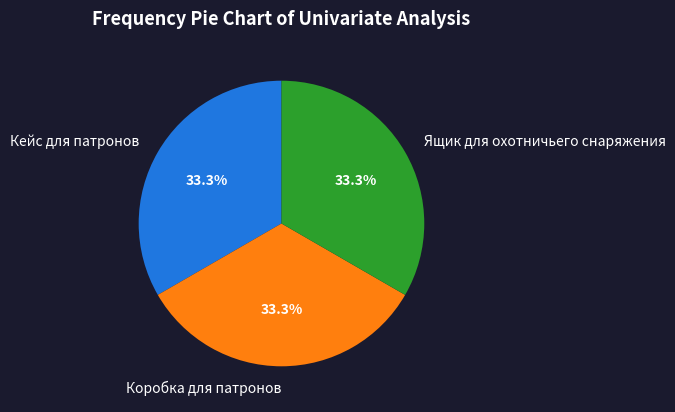

Is there any slice that represents more than half of the pie?

No